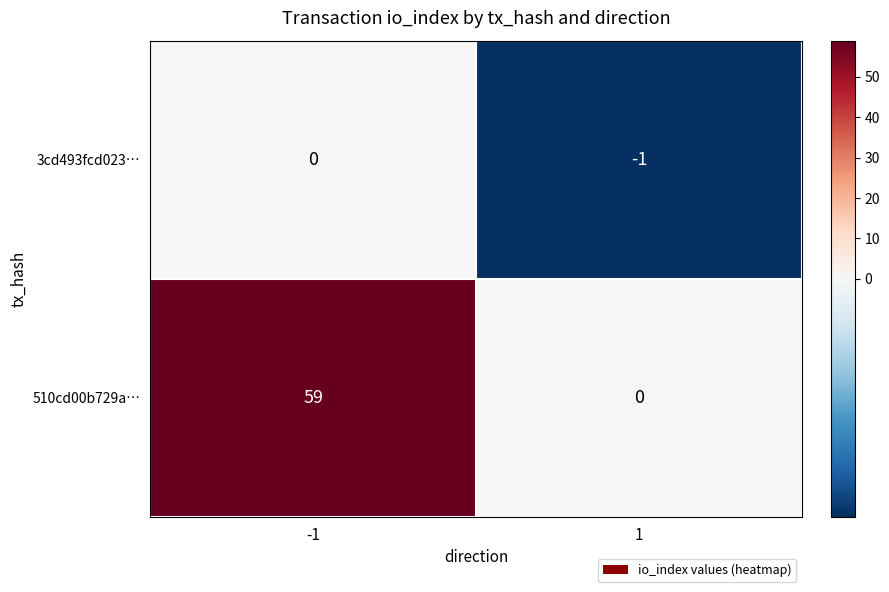

Count the number of categories in the chart.

2